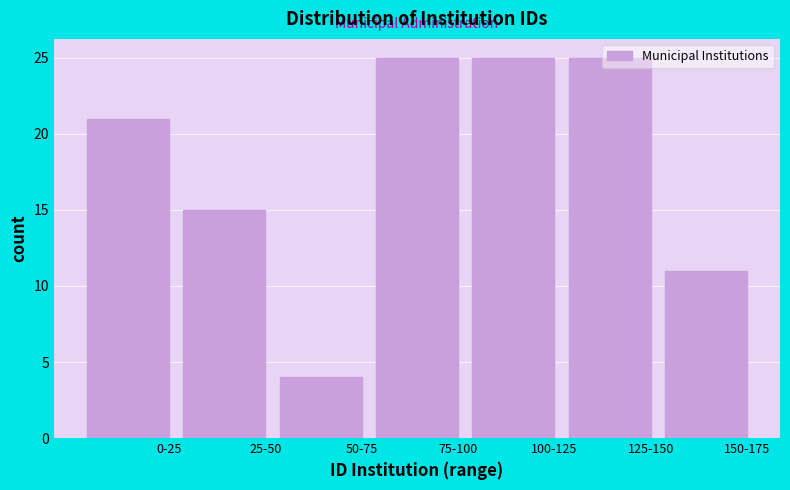

Which category has the lowest value across all series?

50-75